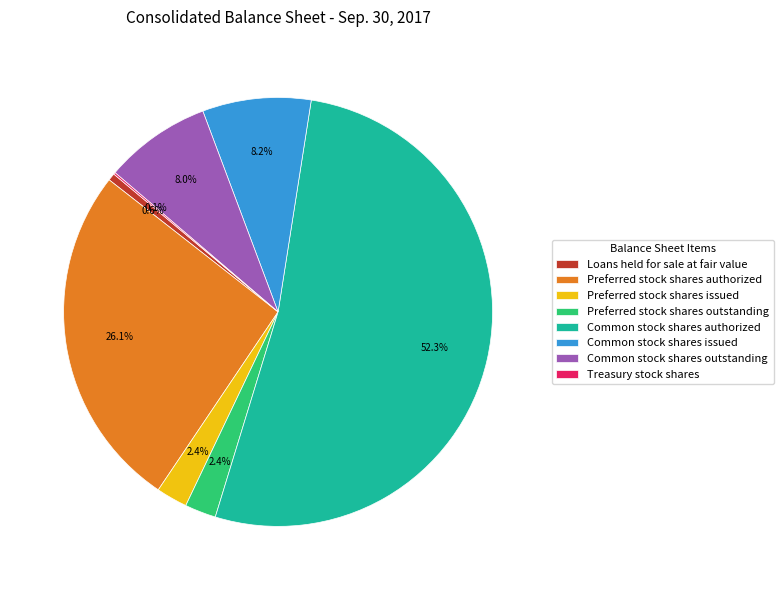

What is the largest slice in the pie chart?

Common stock shares authorized